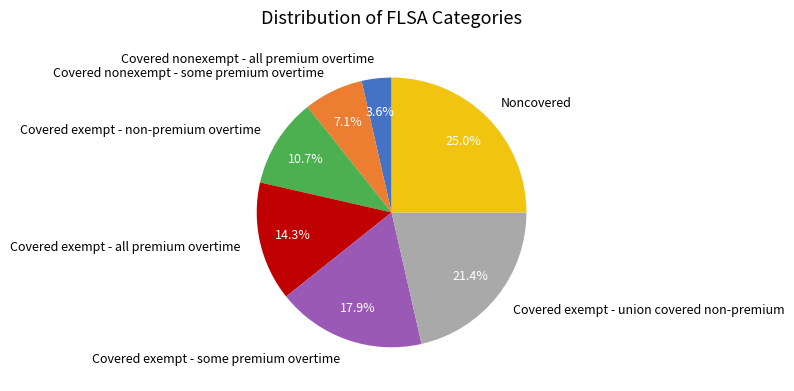

Do Covered exempt - non-premium overtime and Covered nonexempt - some premium overtime together represent more than half of the pie?

No